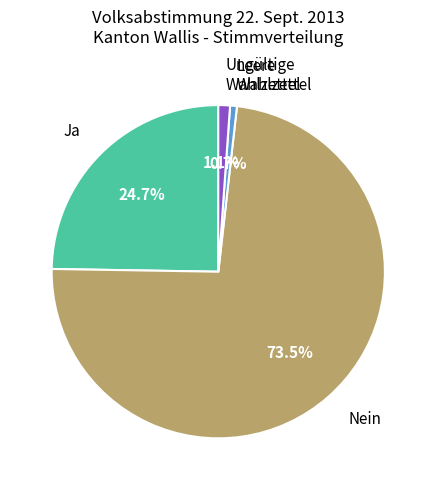

What is the total percentage of Leere Wahlzettel and Ja?

25.4%